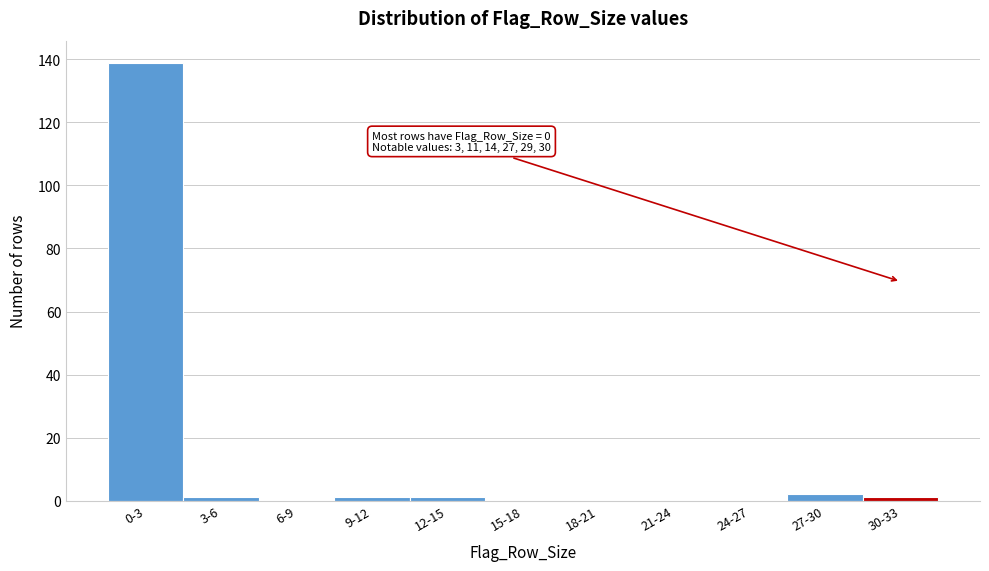

Reading left to right, extract all data points from this chart.

0-3=139	3-6=1	6-9=0	9-12=1	12-15=1	15-18=0	18-21=0	21-24=0	24-27=0	27-30=2	30-33=1